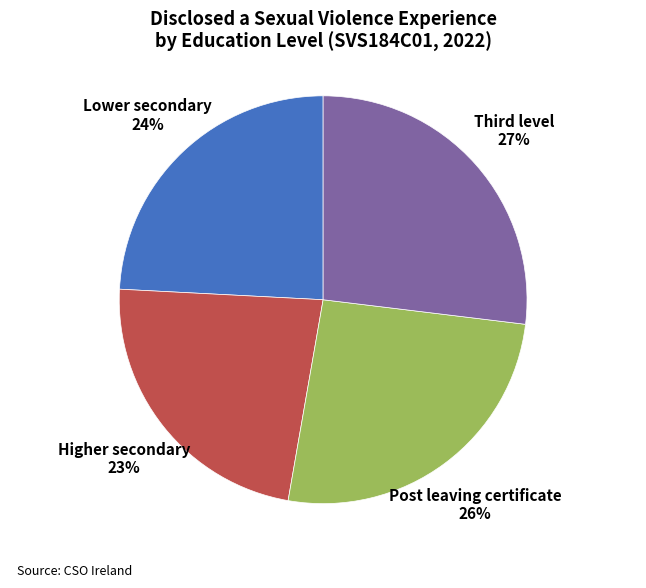

Is it true that Post leaving certificate is 26% of the pie?

True